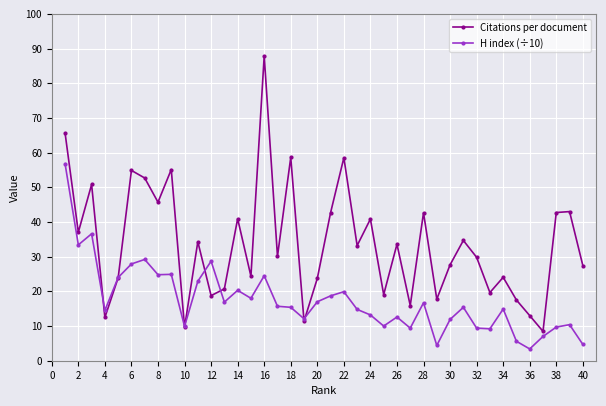

In Citations per document, how many points are lower than both neighbors (excluding endpoints)?

14